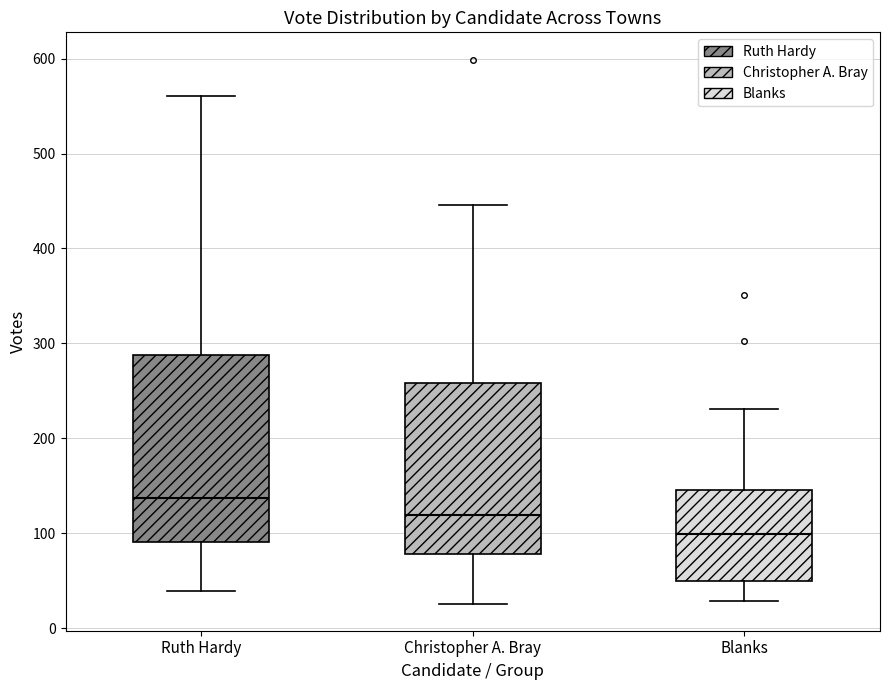

Reading left to right, transcribe this box plot: for each box, give where its median line is, the range the box spans, and where its two whiskers end, as read against the y-axis. The values are not printed on the chart, so give them approximately, as read against the axis.

Ruth Hardy: median 140, box 90 to 290, whiskers 40 to 560
Christopher A. Bray: median 120, box 80 to 260, whiskers 30 to 450
Blanks: median 100, box 50 to 150, whiskers 30 to 230